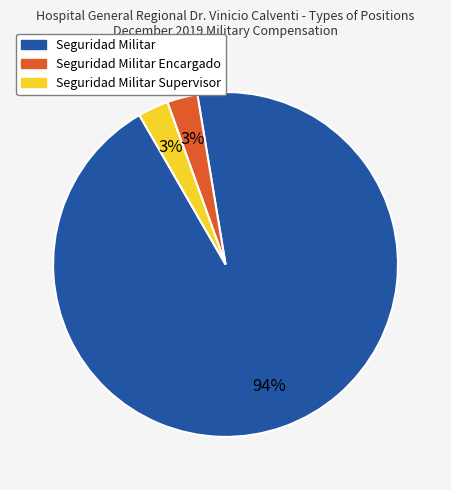

To the nearest percent, what is the average slice percentage?

33%